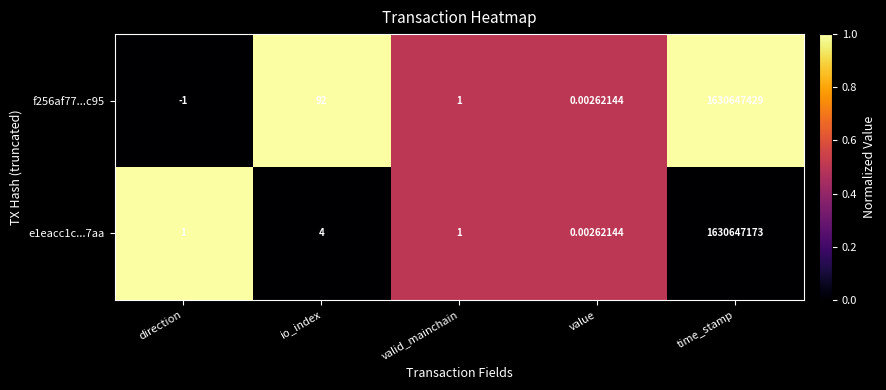

Which series has the largest total across all categories?

f256af77...c95